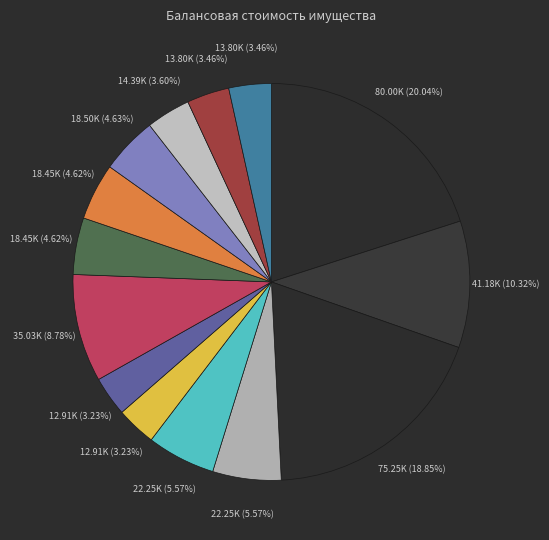

Does any single category account for the majority?

No